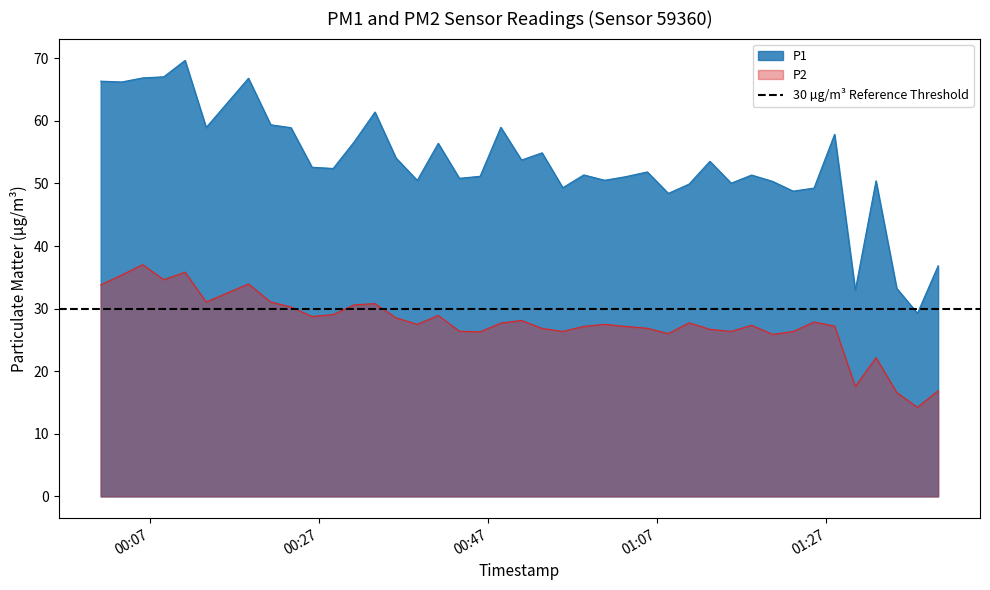

Rank the categories by P2 value from highest to lowest.

2022-12-07T00:06:07, 2022-12-07T00:11:08, 2022-12-07T00:03:39, 2022-12-07T00:08:37, 2022-12-07T00:18:38, 2022-12-07T00:01:09, 2022-12-07T00:13:38, 2022-12-07T00:21:16, 2022-12-07T00:33:36, 2022-12-07T00:31:09, 2022-12-07T00:23:40, 2022-12-07T00:28:39, 2022-12-07T00:41:05, 2022-12-07T00:26:09, 2022-12-07T00:36:05, 2022-12-07T00:50:56, 2022-12-07T01:25:32, 2022-12-07T01:10:45, 2022-12-07T00:48:29, 2022-12-07T00:38:36, 2022-12-07T01:00:46, 2022-12-07T01:18:09, 2022-12-07T01:27:58, 2022-12-07T00:58:18, 2022-12-07T01:03:13, 2022-12-07T01:05:49, 2022-12-07T00:53:22, 2022-12-07T01:13:13, 2022-12-07T00:43:35, 2022-12-07T00:55:49, 2022-12-07T01:15:44, 2022-12-07T01:23:04, 2022-12-07T00:46:02, 2022-12-07T01:08:18, 2022-12-07T01:20:37, 2022-12-07T01:32:52, 2022-12-07T01:30:25, 2022-12-07T01:40:13, 2022-12-07T01:35:19, 2022-12-07T01:37:46